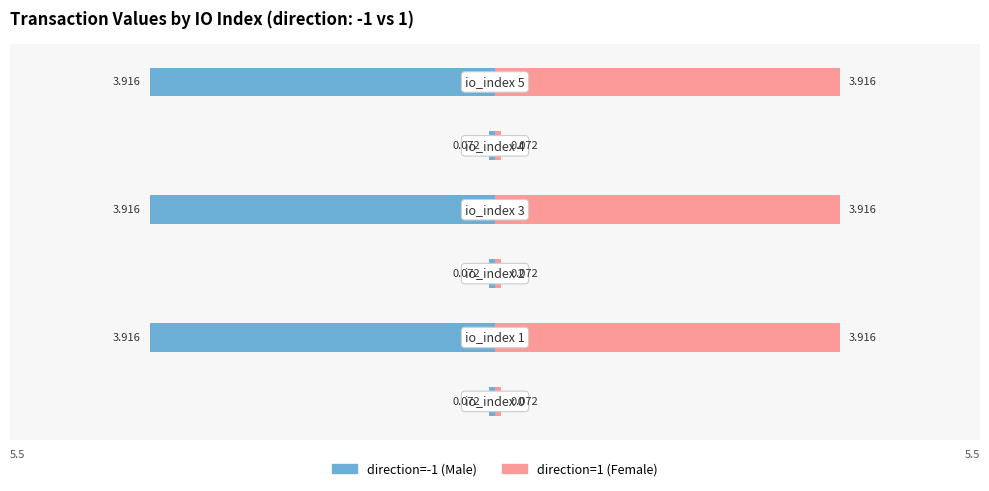

How many data points in direction=1 (Female) are less than 3?

3